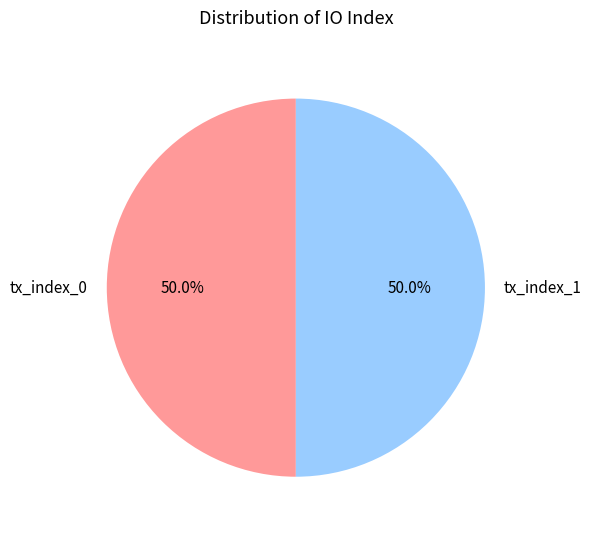

What is the ratio of the value at tx_index_0 to the value at tx_index_1?

1.0